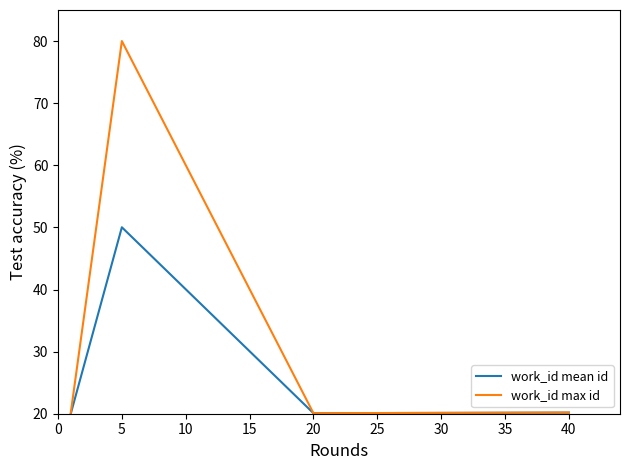

What is the sum of all work_id mean id values?

110.3